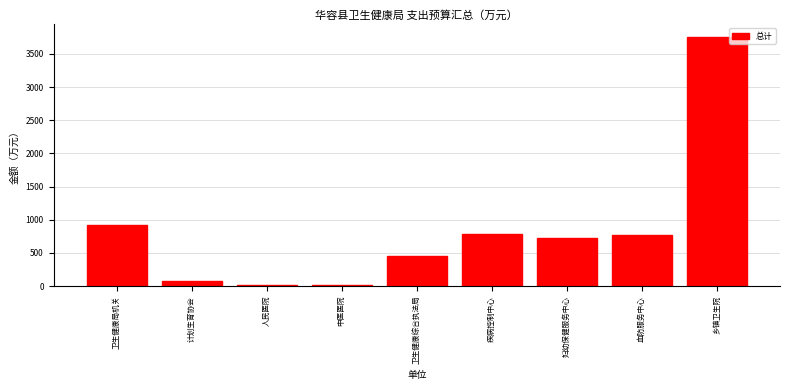

Which has a higher value, 妇幼保健服务中心 or 人民医院?

妇幼保健服务中心